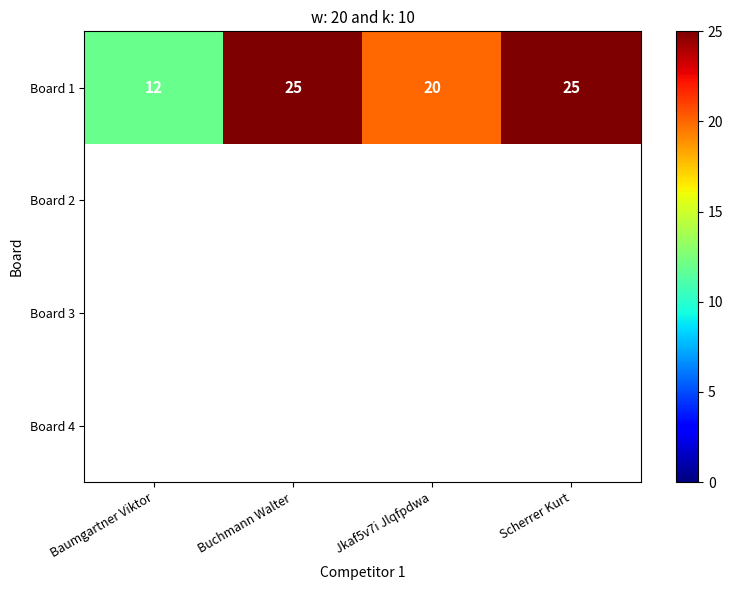

Is it true that Board 1 equals 20 at Jkaf5v7i Jlqfpdwa?

True